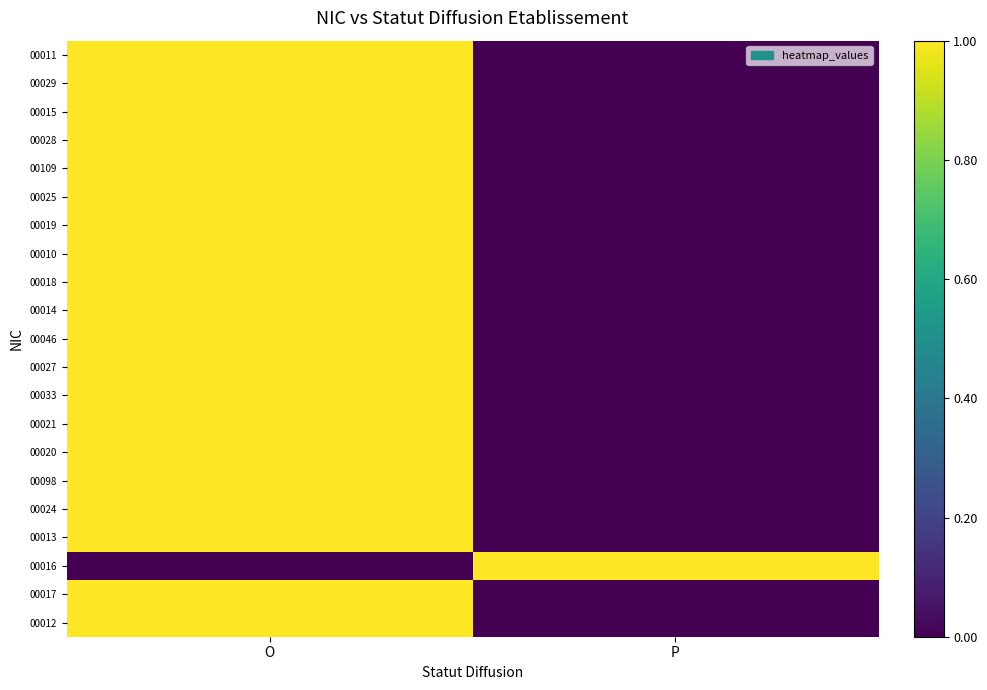

Count the number of categories in the chart.

2